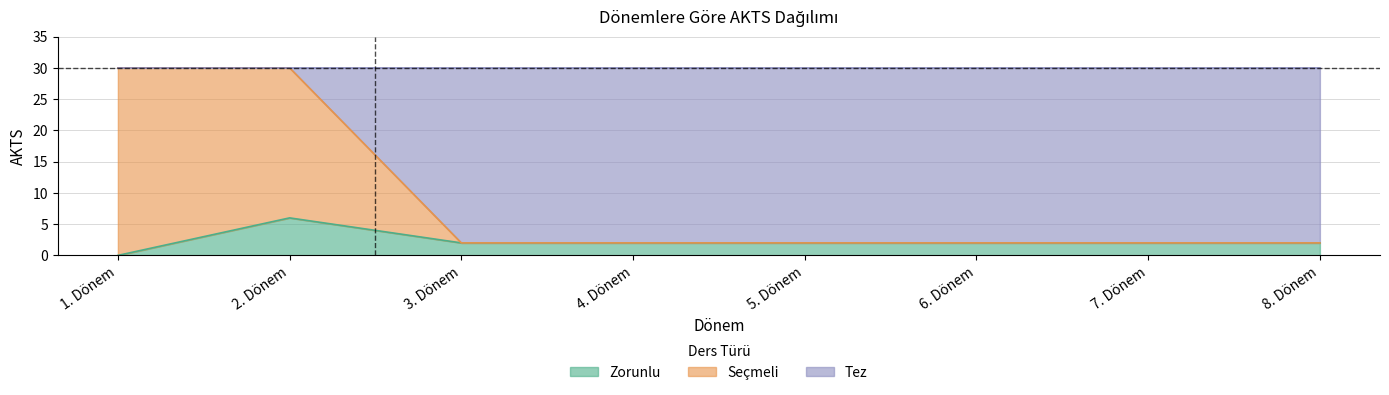

What is the total value across all series at 1. Dönem?

30